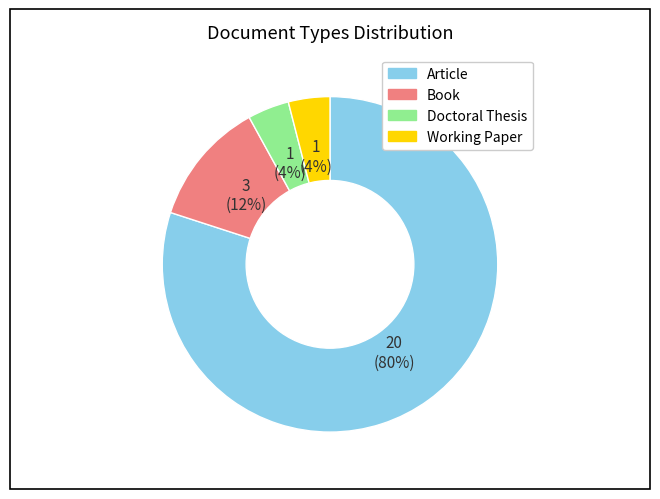

Do Book and Doctoral Thesis together represent more than half of the pie?

No